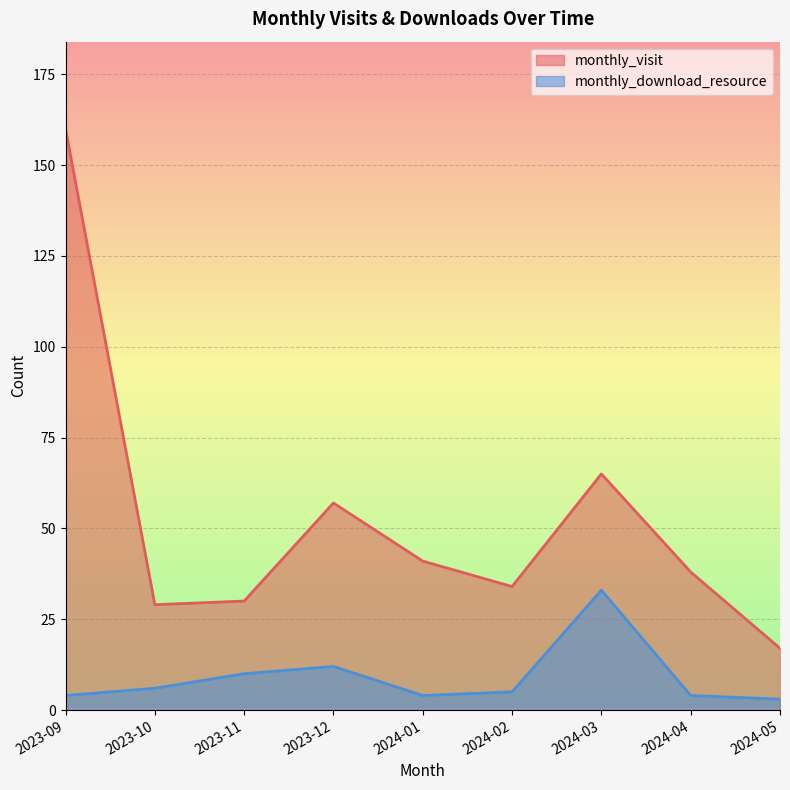

True or false: monthly_visit has more than 1 interior local peaks.

True